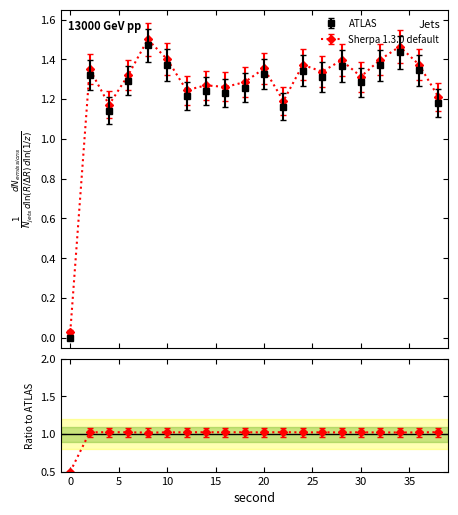

Rank the series by their average value, from highest to lowest.

Sherpa 1.3.0 default, ATLAS